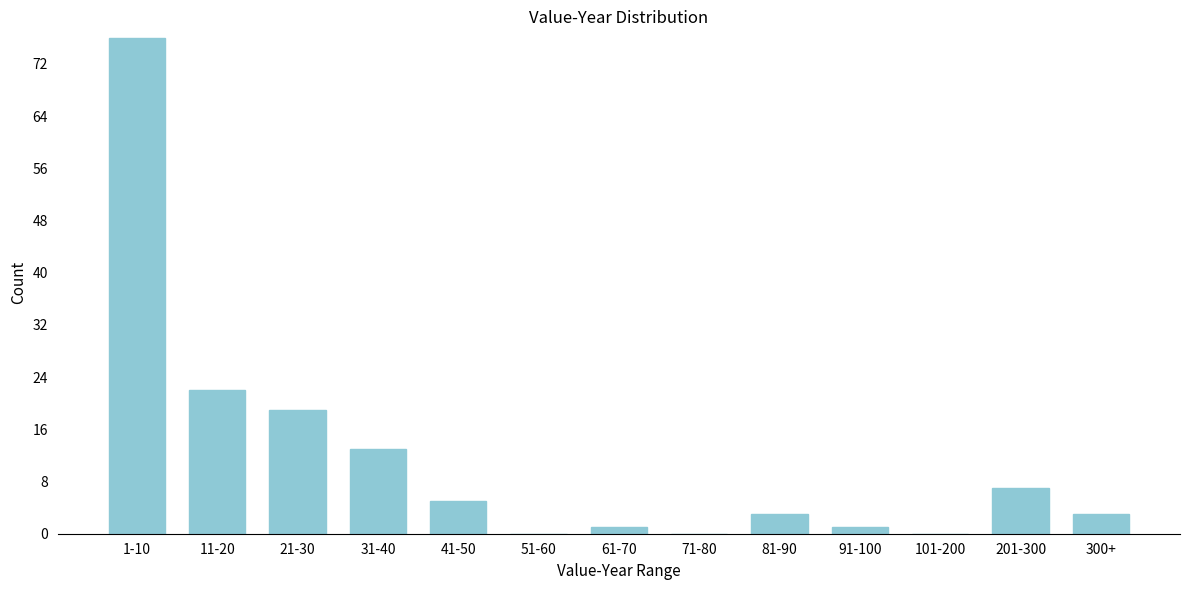

Reading right to left, extract all data points from this chart.

300+=3	201-300=7	101-200=0	91-100=1	81-90=3	71-80=0	61-70=1	51-60=0	41-50=5	31-40=13	21-30=19	11-20=22	1-10=76